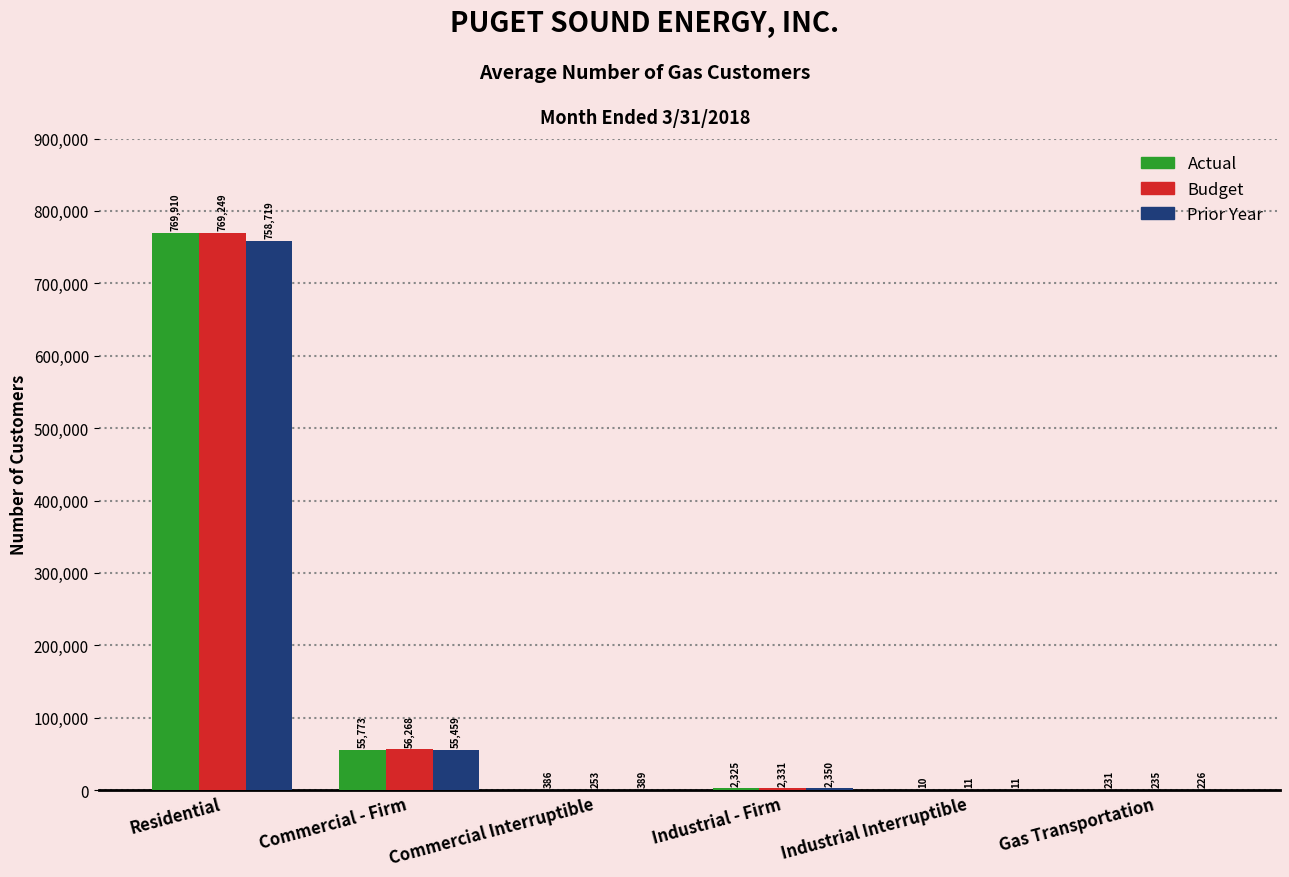

Which series changed the most between Residential and Commercial Interruptible?

Actual